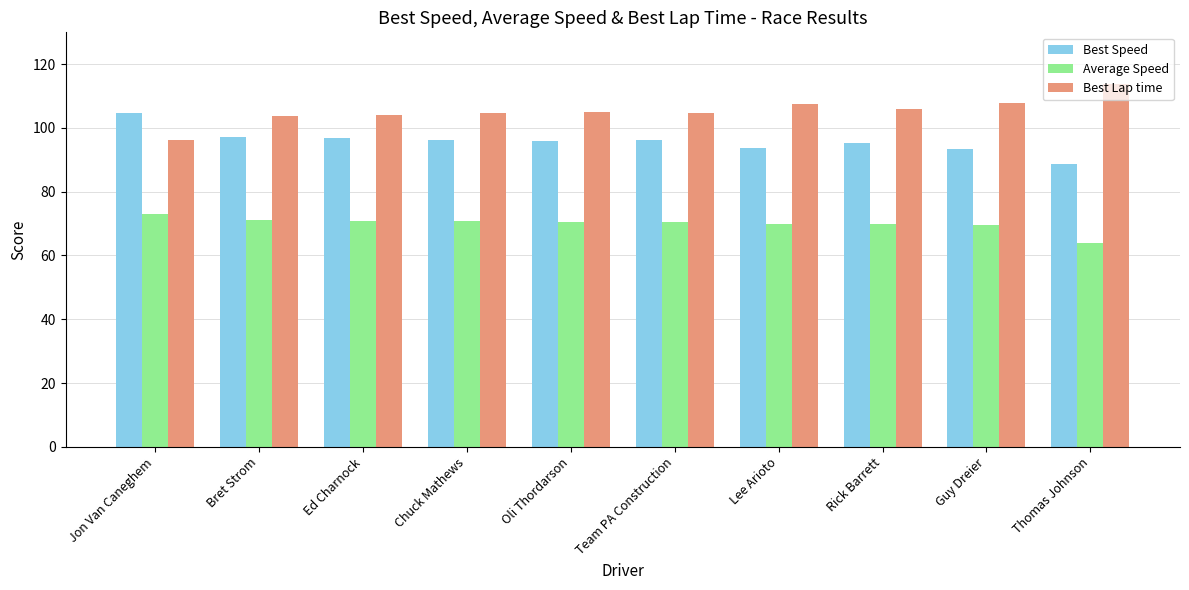

What is the smallest value displayed?

63.8